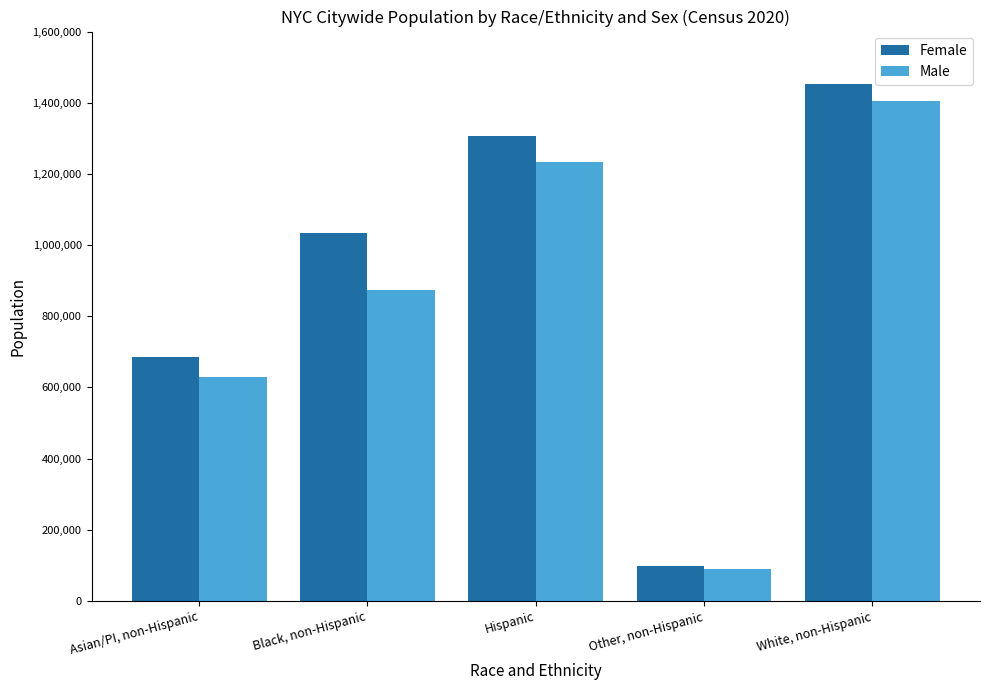

Does the chart contain any negative values?

No